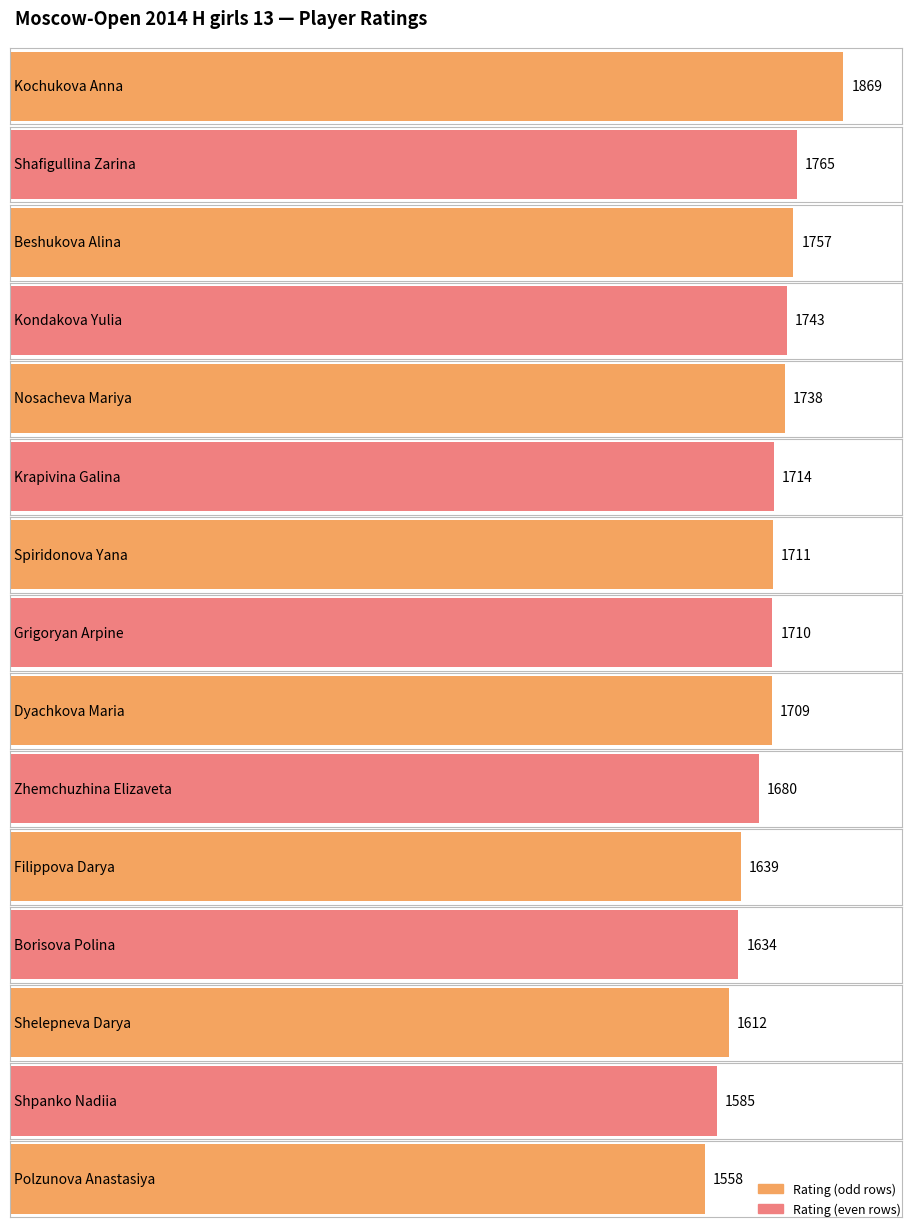

The value at Krapivina Galina is 1714. True or false?

True